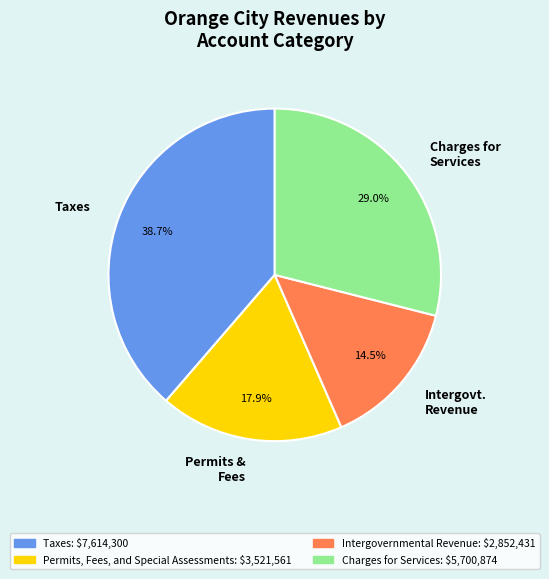

To the nearest percent, what percentage of the pie is Taxes?

39%